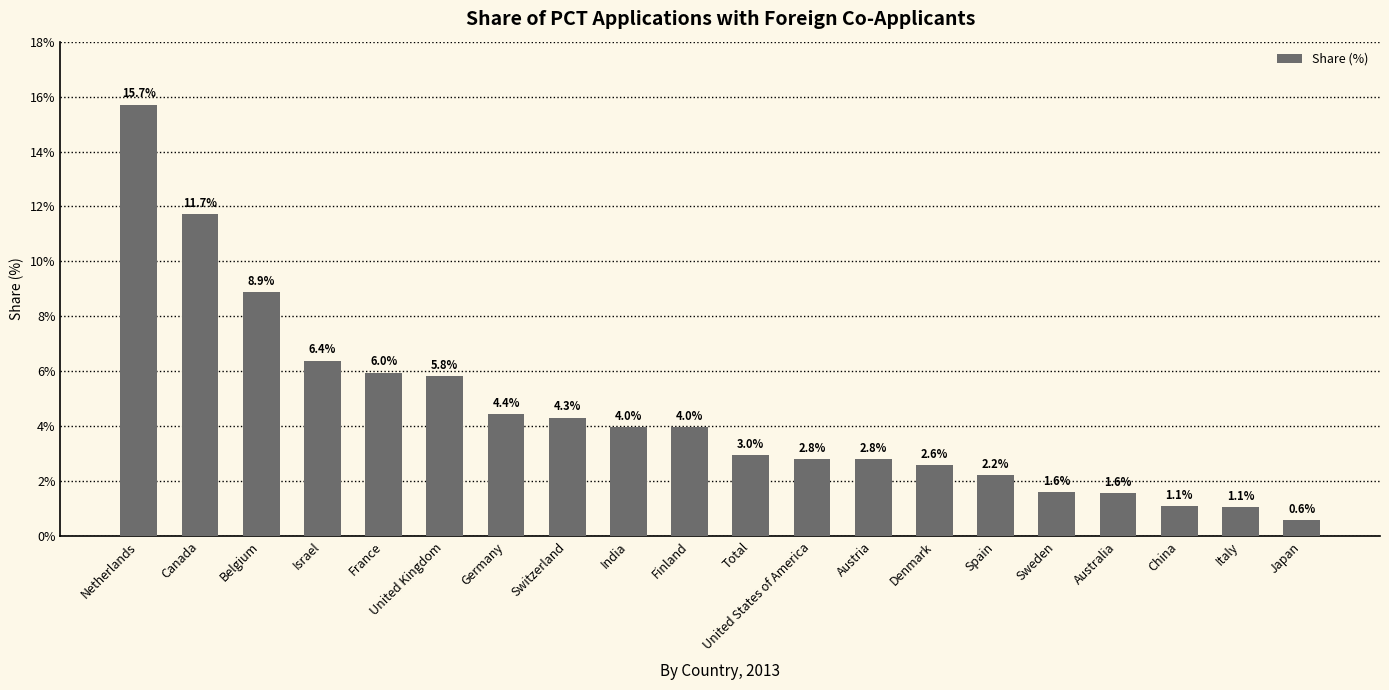

The value at Germany is 4.4. True or false?

True